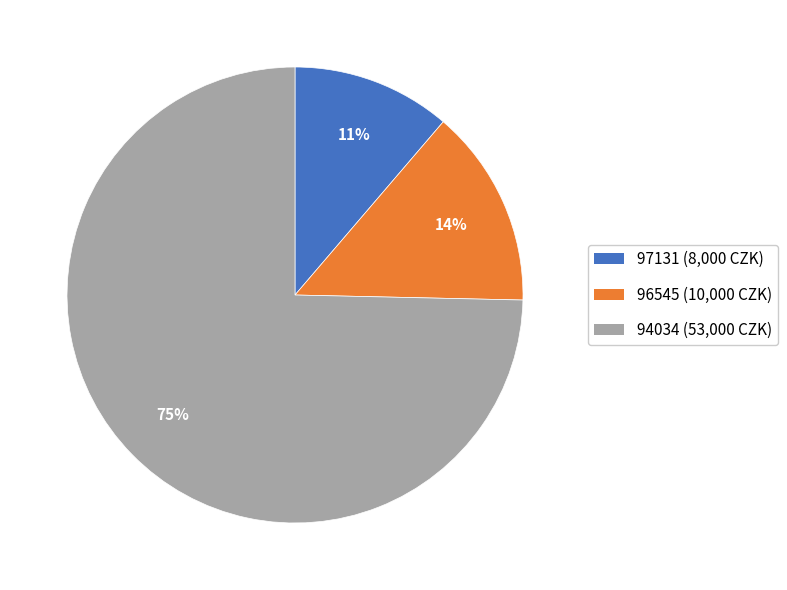

Which has a higher value, 94034 or 96545?

94034